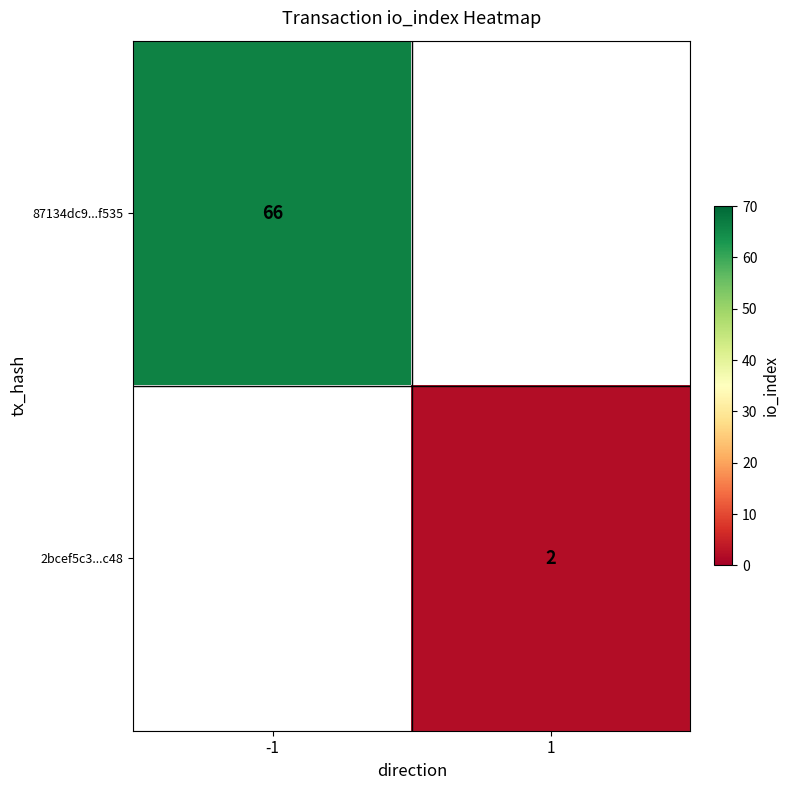

Which label corresponds to the largest value in the chart?

-1